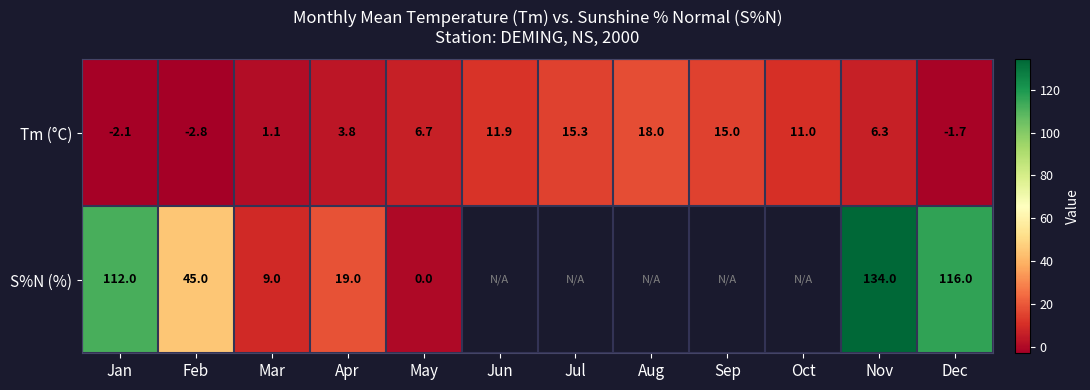

Count the number of categories in the chart.

12